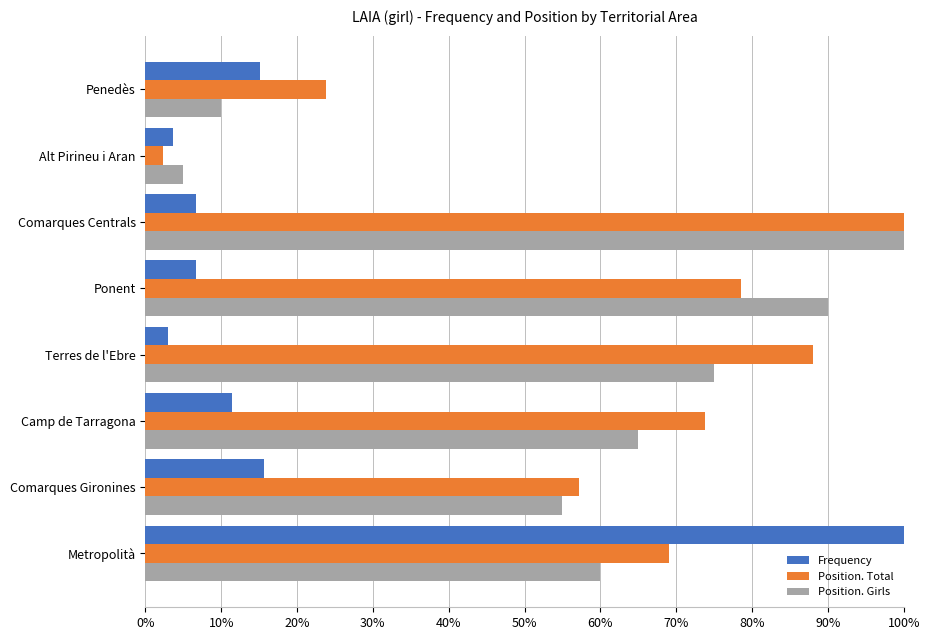

What is the average value of the Position. Total series?

0.6